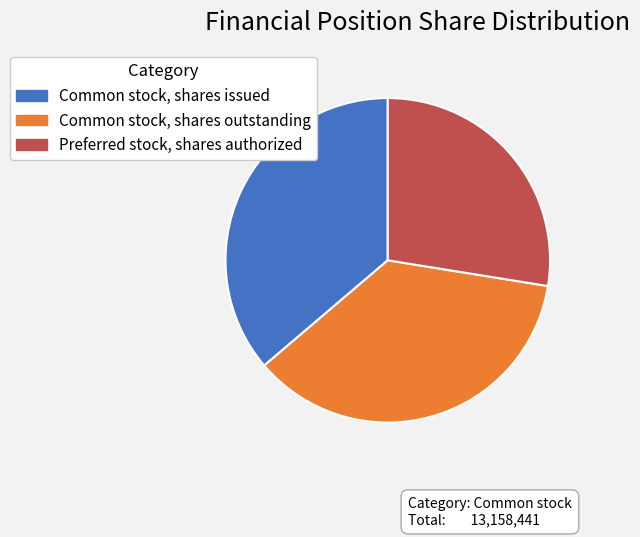

The Preferred stock, shares authorized slice represents 41% of the pie. True or false?

False